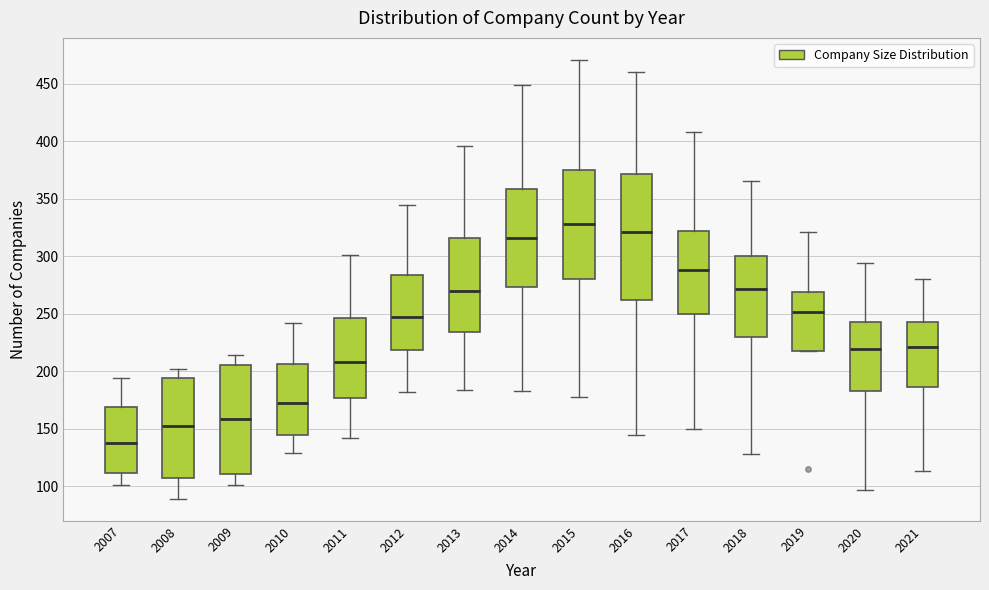

Where does the lower whisker of the box at x = 2021 end on the y-axis? The values are not printed on the chart, so give them approximately, as read against the axis.

115